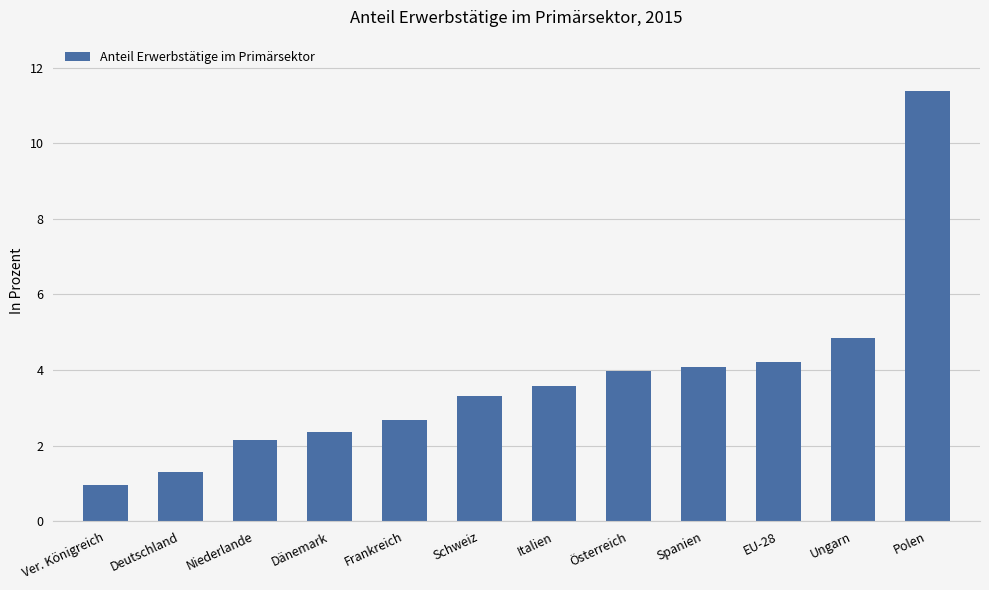

The value at Schweiz is 3.3. True or false?

True